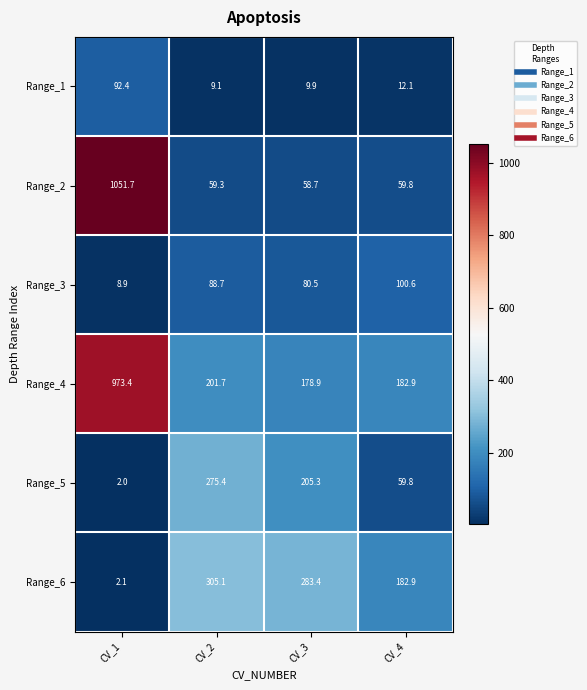

Reading left to right, transcribe all the data shown in this chart.

Range_1: 92.4	9.1	9.9	12.1
Range_2: 1051.7	59.3	58.7	59.8
Range_3: 8.9	88.7	80.5	100.6
Range_4: 973.4	201.7	178.9	182.9
Range_5: 2.0	275.4	205.3	59.8
Range_6: 2.1	305.1	283.4	182.9